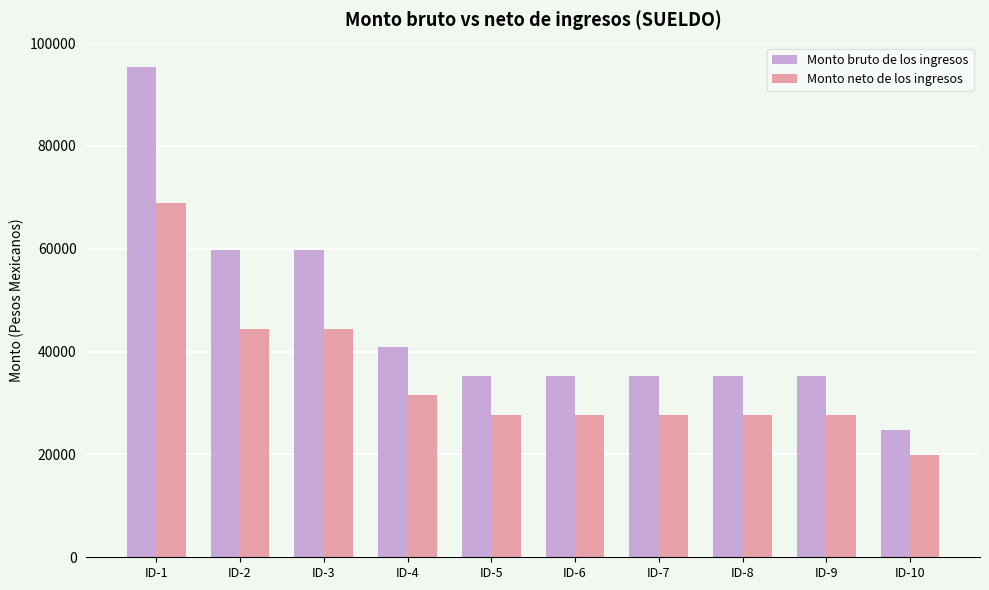

What is the difference between the Monto neto de los ingresos values at ID-3 and ID-6?

16674.5